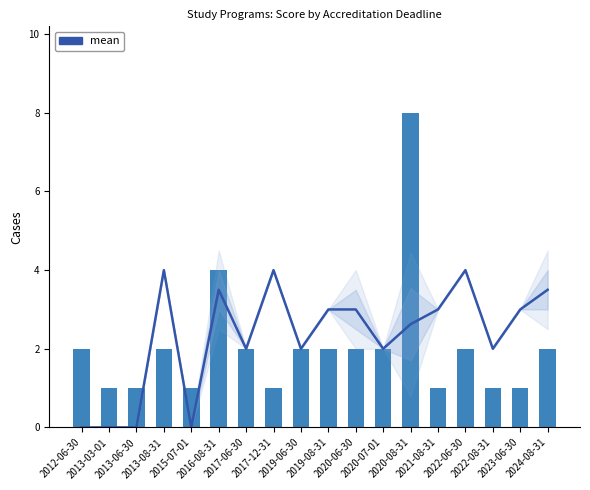

Is the value of mean at 2020-08-31 greater than the value of count at 2017-12-31?

Yes